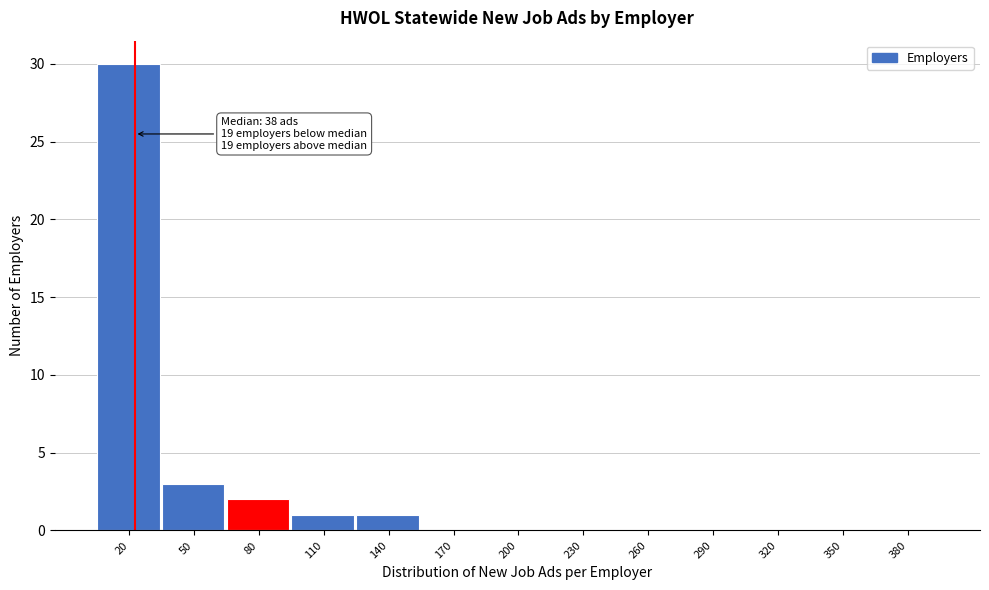

Reading left to right, extract all data points from this chart.

20=30	50=3	80=2	110=1	140=1	170=0	200=0	230=0	260=0	290=0	320=0	350=0	380=0